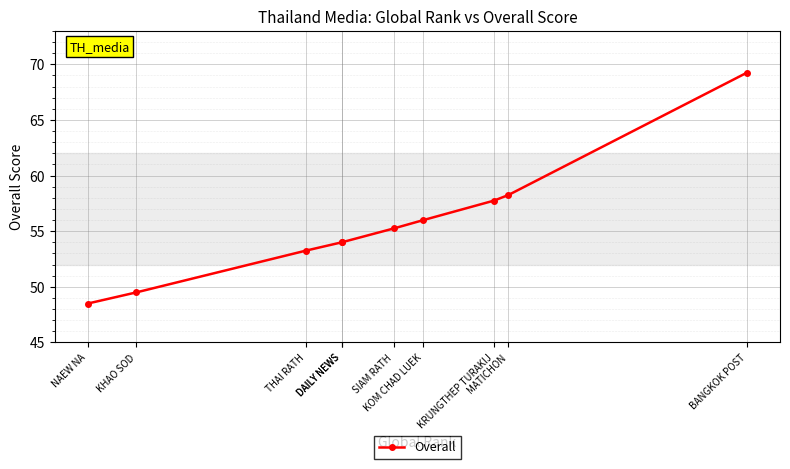

At which label is the value closest to 58?

KRUNGTHEP TURAKIJ